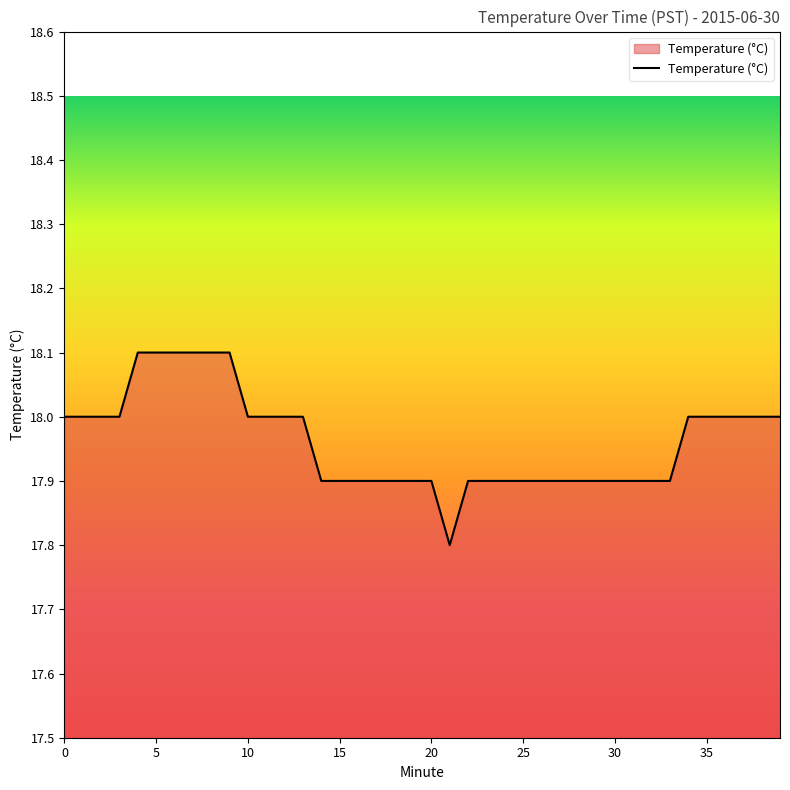

What is the greatest value displayed?

18.1